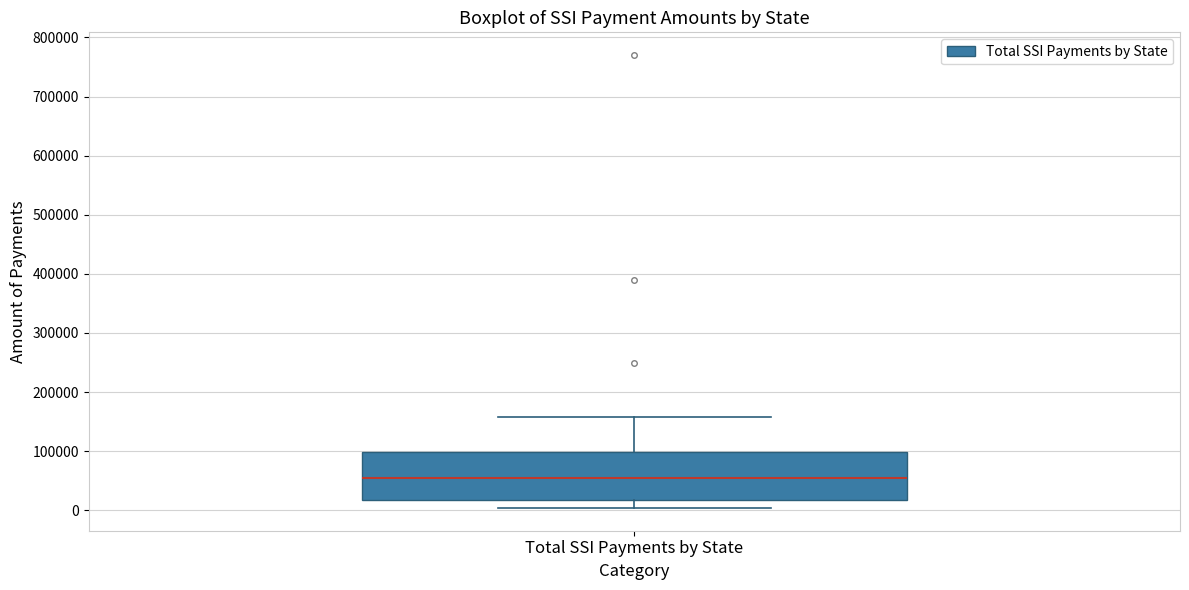

Read this box plot against the y-axis: the position of the median line, the range covered by the box, and the ends of both whiskers. The values are not printed on the chart, so give them approximately, as read against the axis.

median 50000, box 20000 to 100000, whiskers 0 to 160000